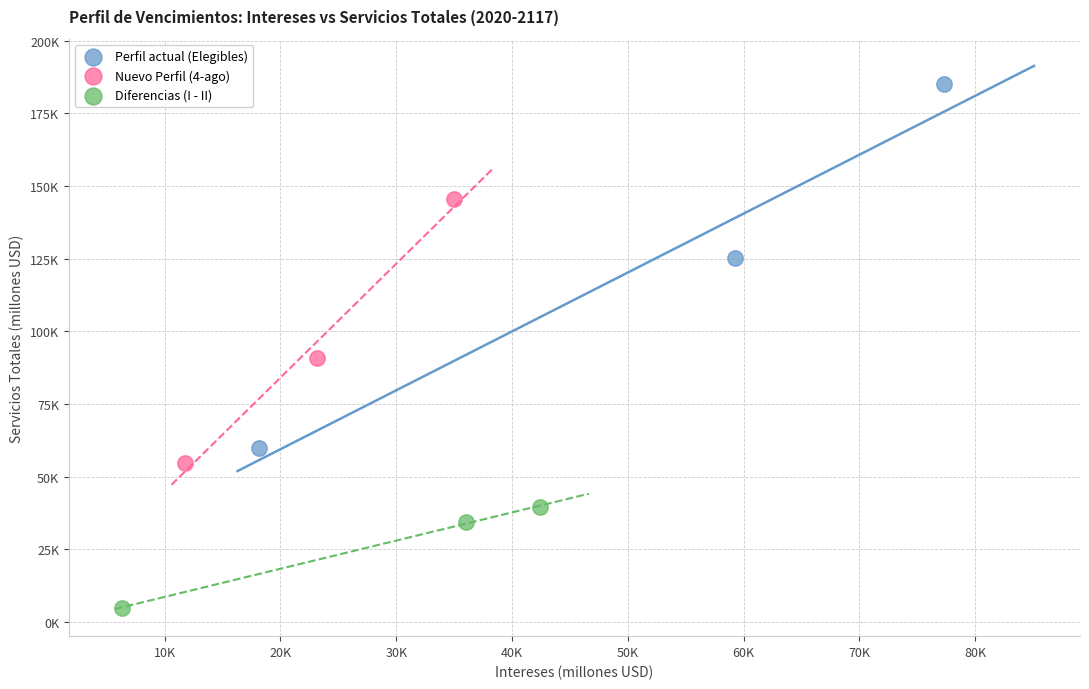

What are all the series names shown in the legend?

Perfil actual (Elegibles), Nuevo Perfil (4-ago), Diferencias (I - II)